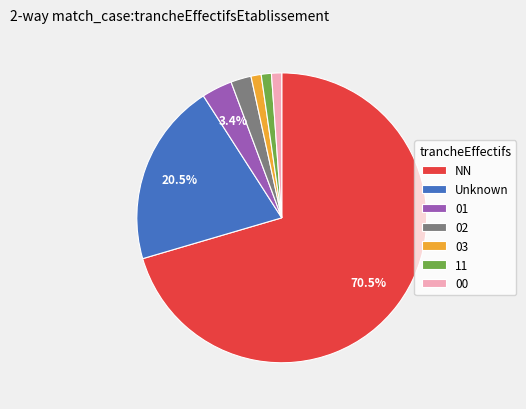

True or false: 02 accounts for 13% of the total.

False